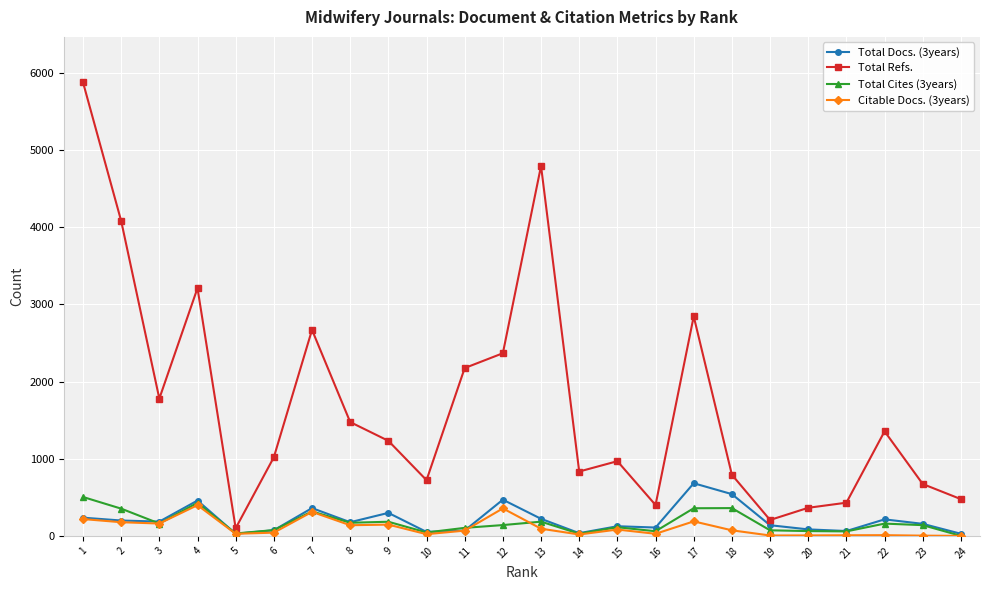

How many positive values does the Total Cites (3years) series have?

23